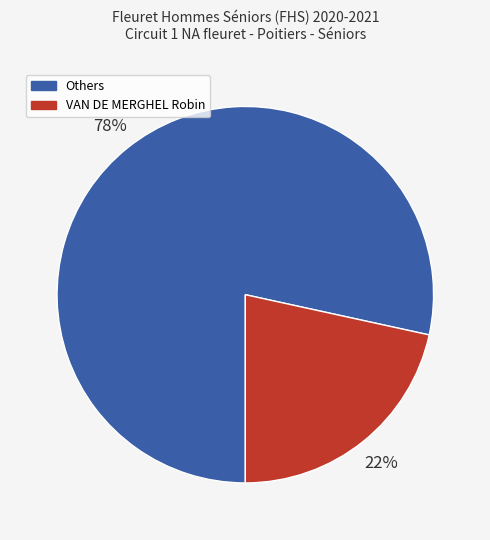

Is there a majority slice in this chart?

Yes